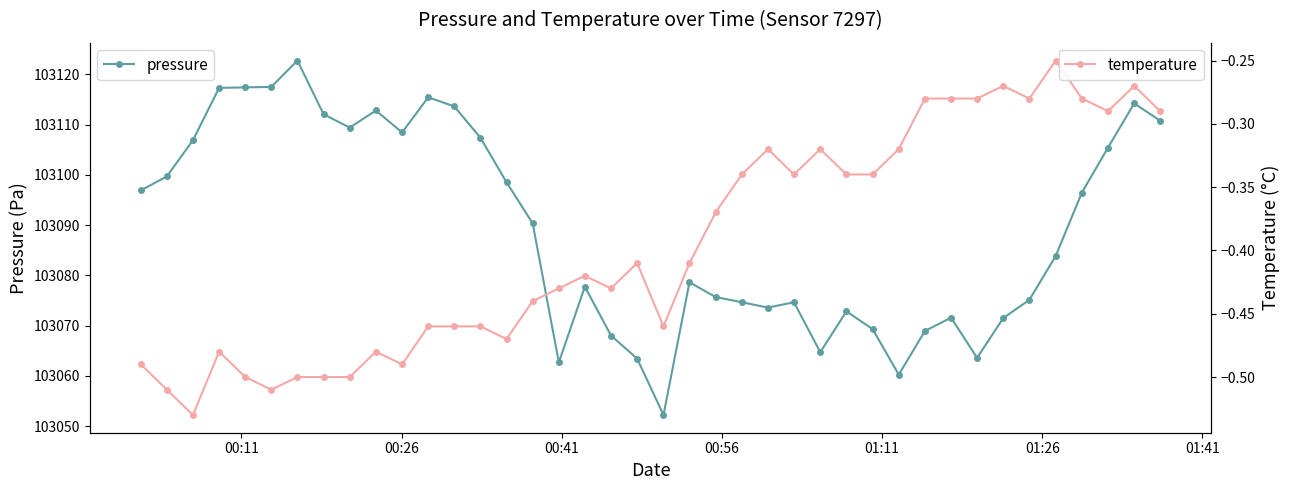

True or false: pressure has more than 1 interior local peaks.

True